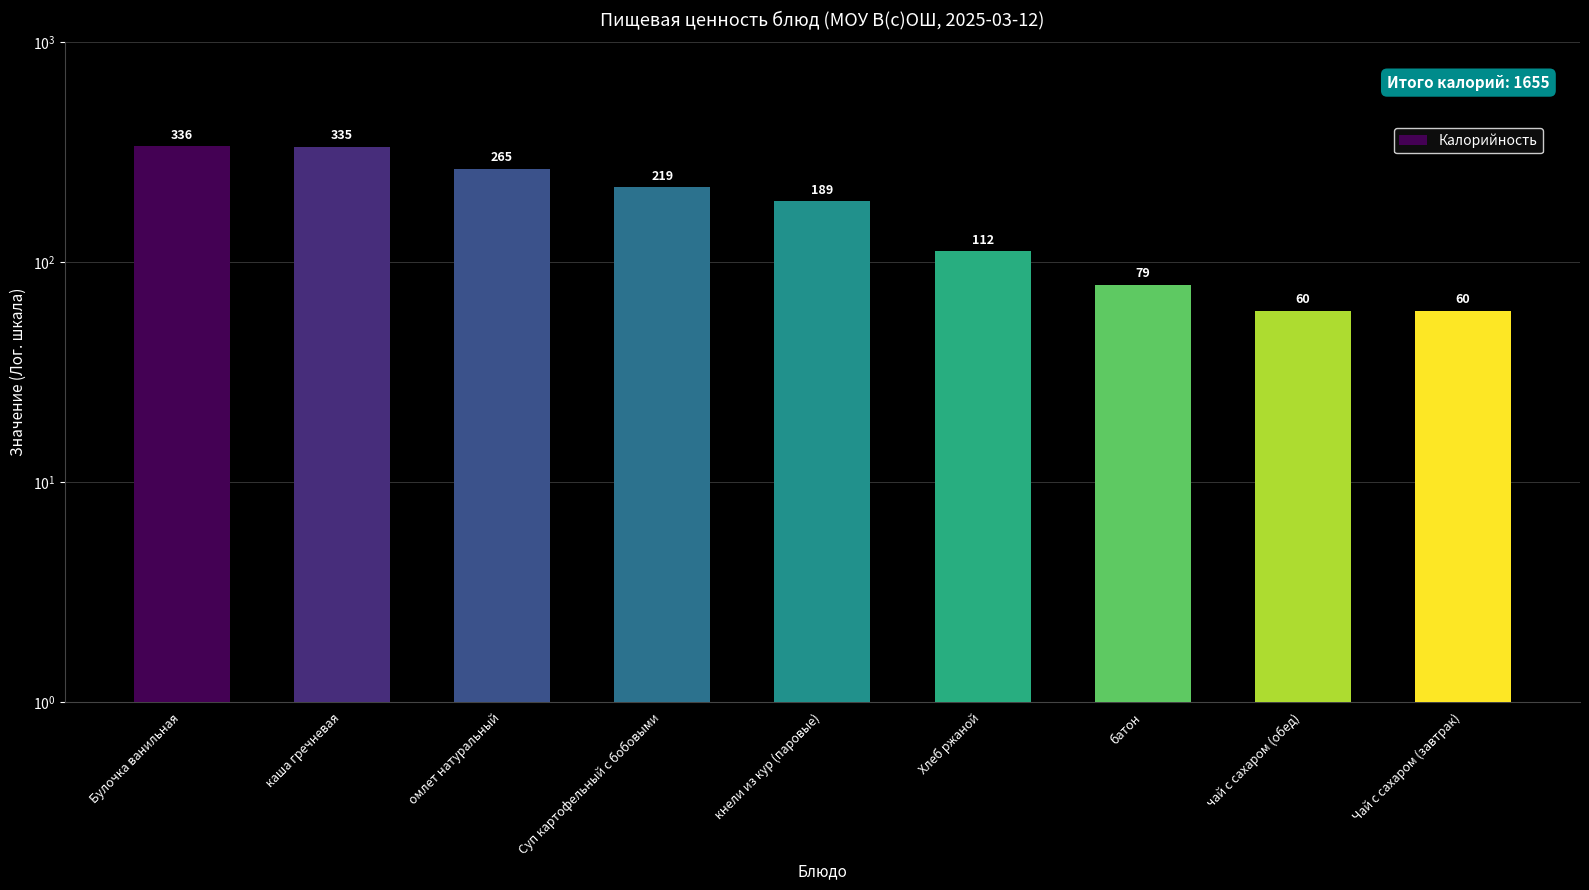

What is the difference between the values at кнели из кур (паровые) and Булочка ванильная?

147